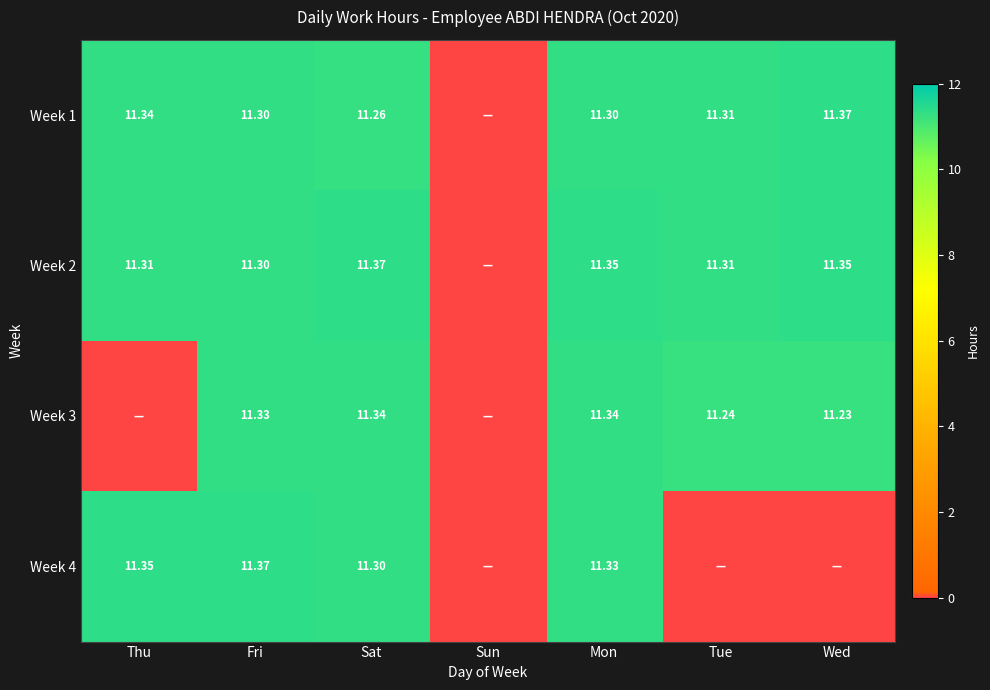

What is the approximate value of Week 1 at Sat?

11.3